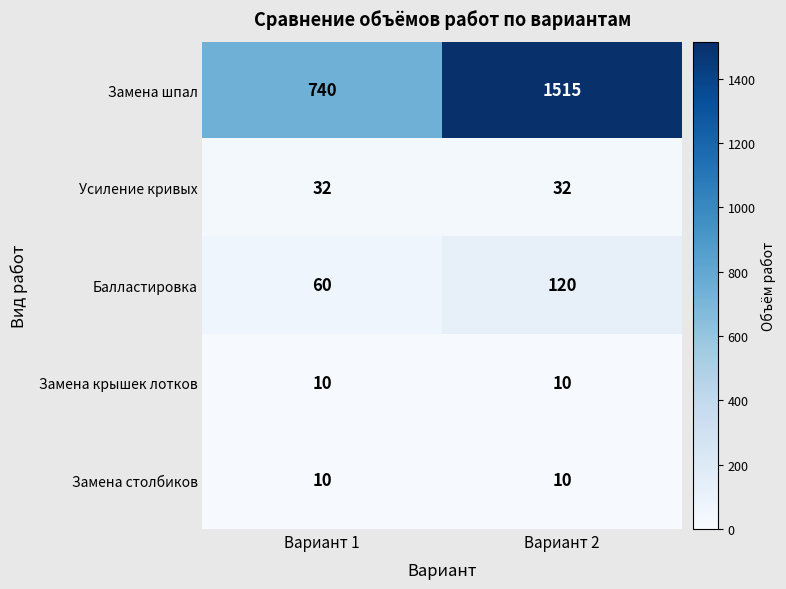

Reading left to right, transcribe all the data shown in this chart.

Замена шпал: 740	1515
Усиление кривых: 32	32
Балластировка: 60	120
Замена крышек лотков: 10	10
Замена столбиков: 10	10